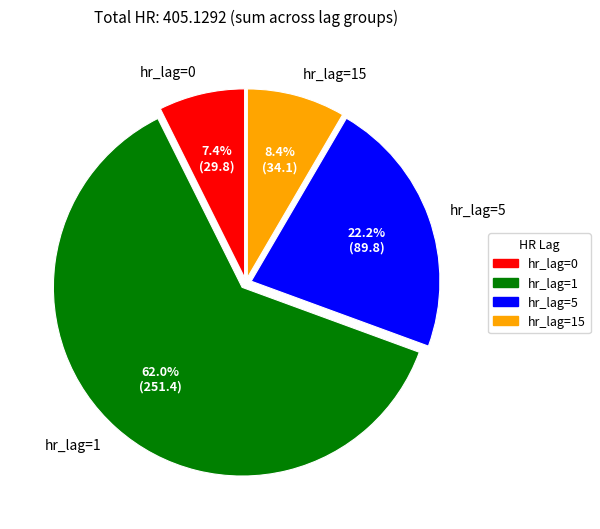

Which slice represents more than half of the pie?

hr_lag=1